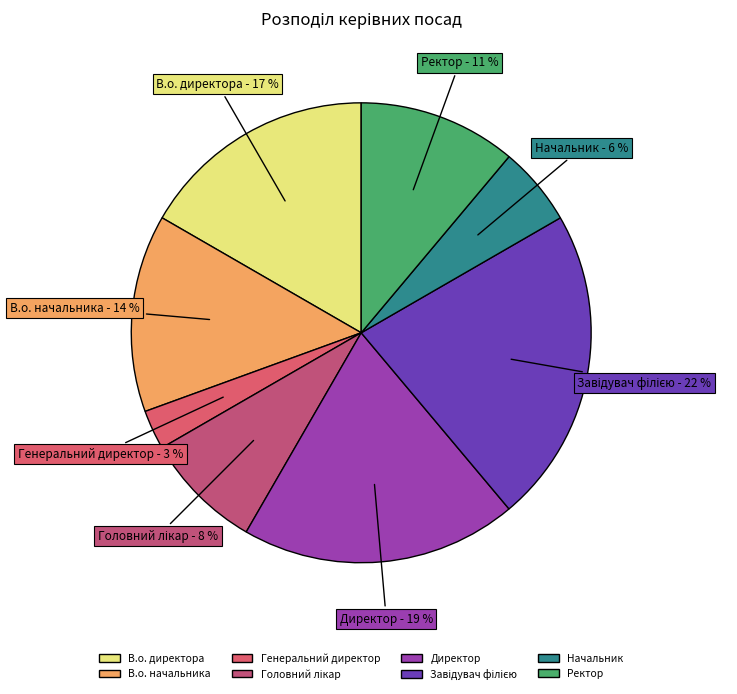

Is Директор the majority of the pie?

No